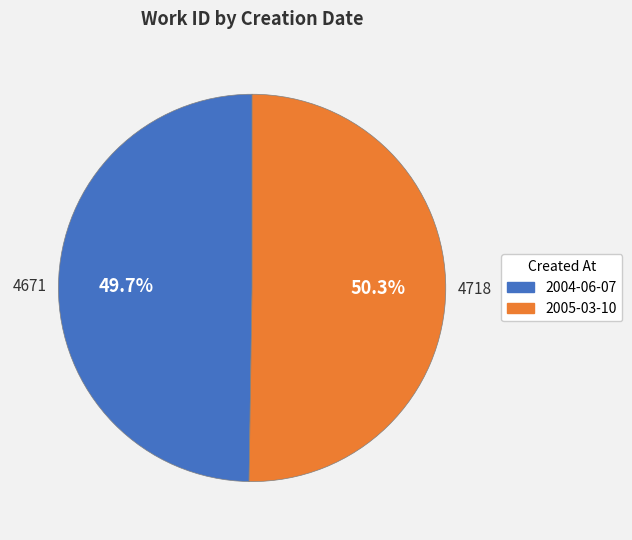

To the nearest percent, what is the combined percentage of 2005-03-10 and 2004-06-07?

100%